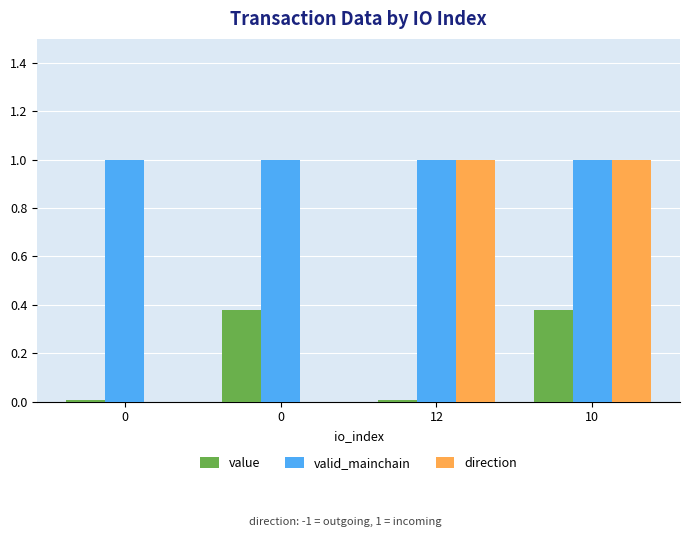

What is the average value of the value series?

0.2